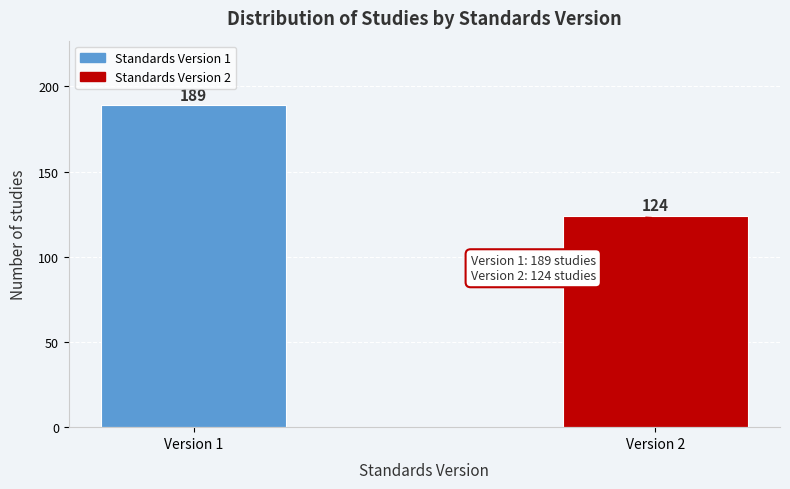

Reading left to right, extract all data points from this chart.

189	124